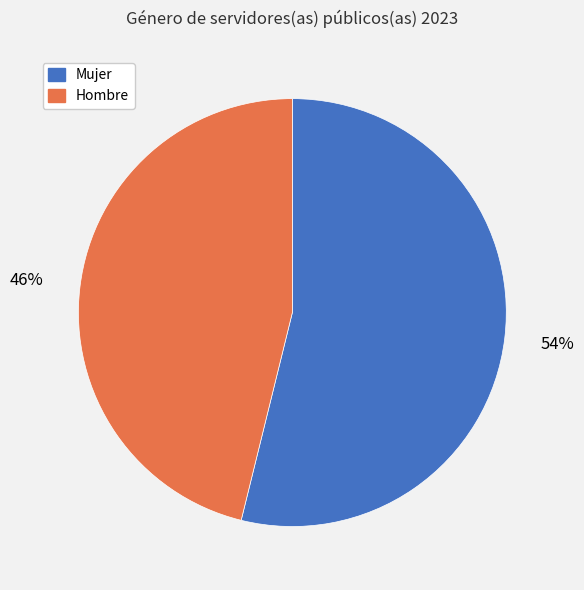

To the nearest percent, what is the average slice percentage?

50%